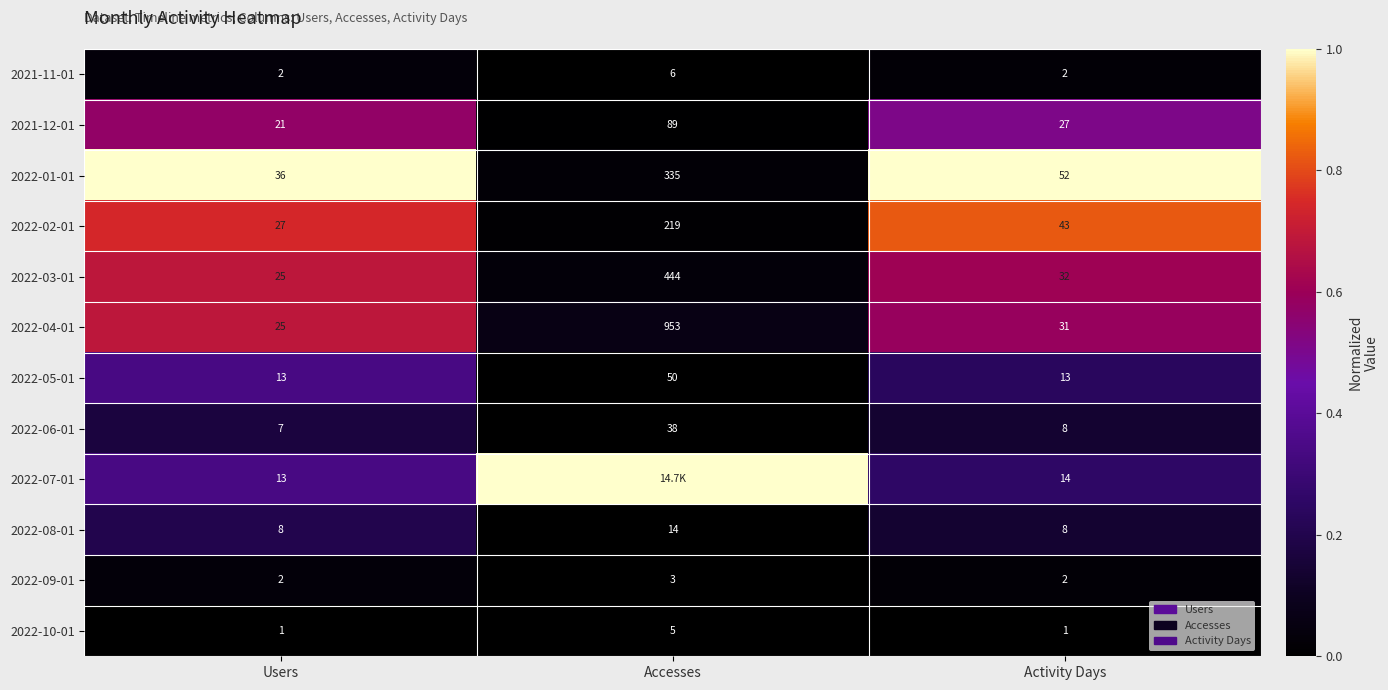

What is the difference between the second highest and minimum values in the 2022-01-01 series?

16